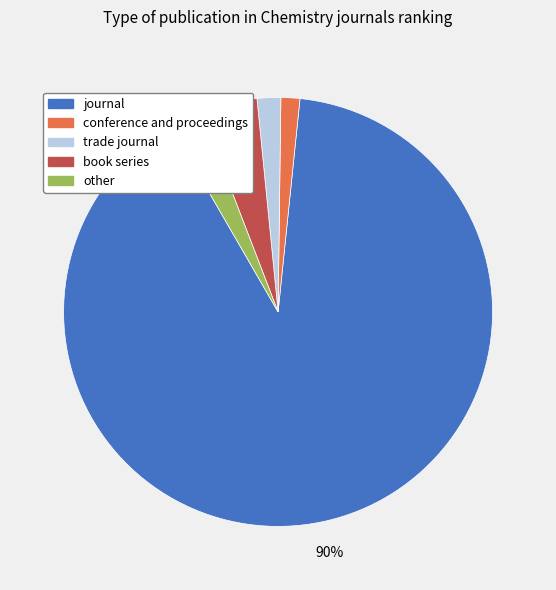

Is the sum of journal and other greater than half?

Yes